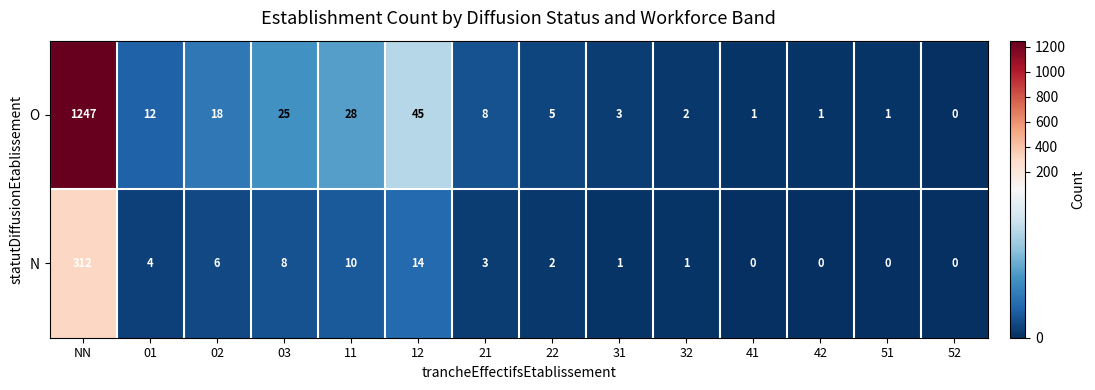

Which series has the widest spread of values?

O